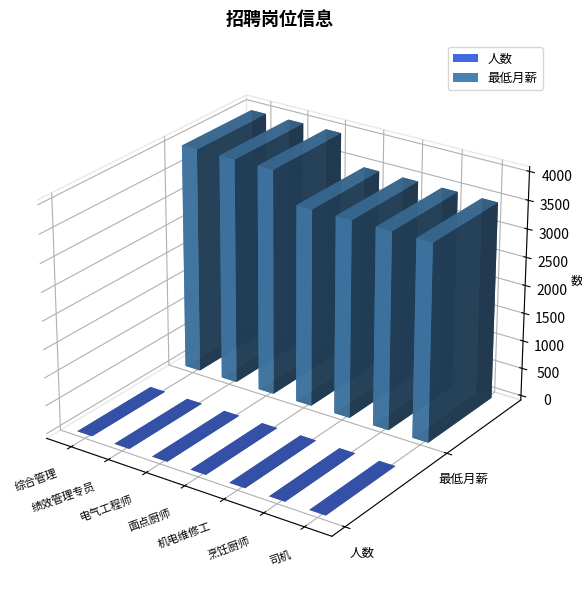

Which category has the highest value across all series?

综合管理